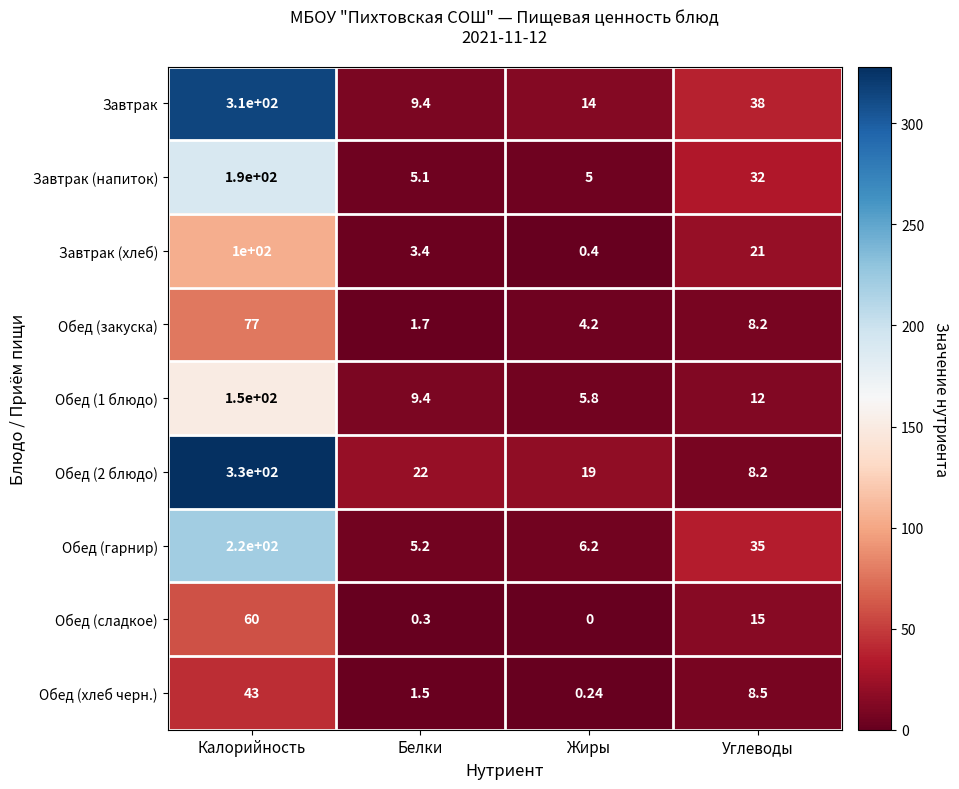

List the labels in order of Завтрак (напиток) value, smallest first.

Жиры, Белки, Углеводы, Калорийность